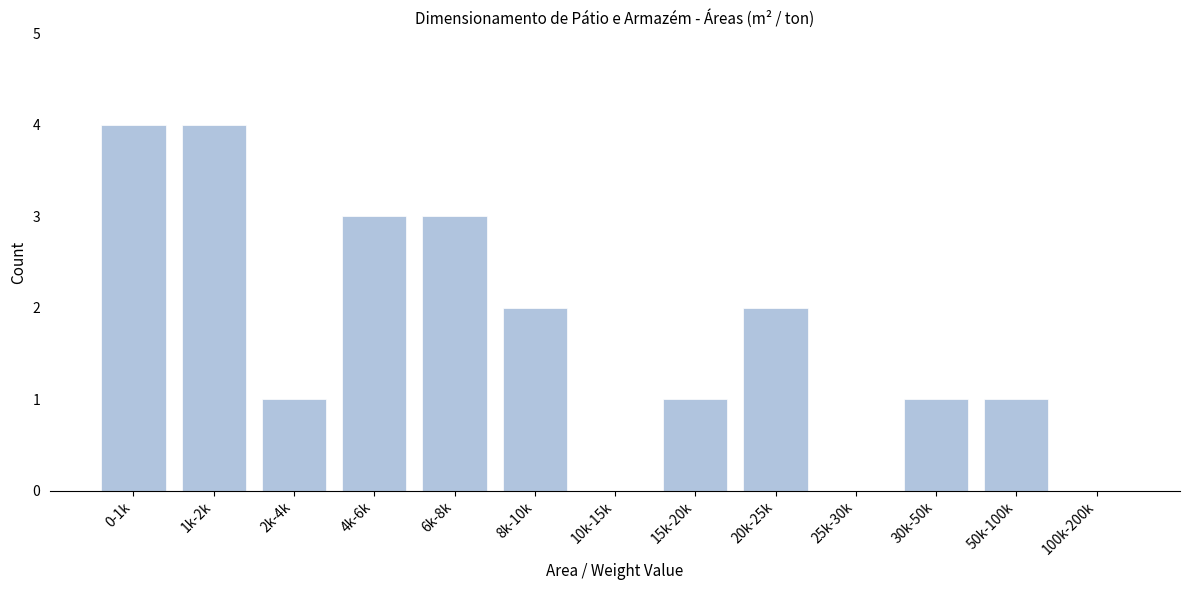

Reading right to left, list all the values displayed in this chart.

100k-200k=0	50k-100k=1	30k-50k=1	25k-30k=0	20k-25k=2	15k-20k=1	10k-15k=0	8k-10k=2	6k-8k=3	4k-6k=3	2k-4k=1	1k-2k=4	0-1k=4